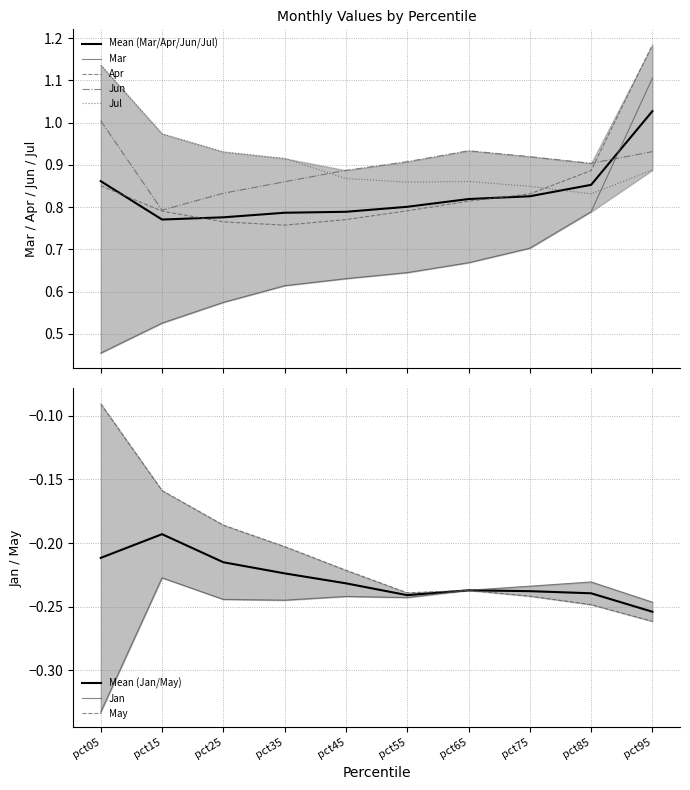

At how many categories does at least one series exceed 0?

10